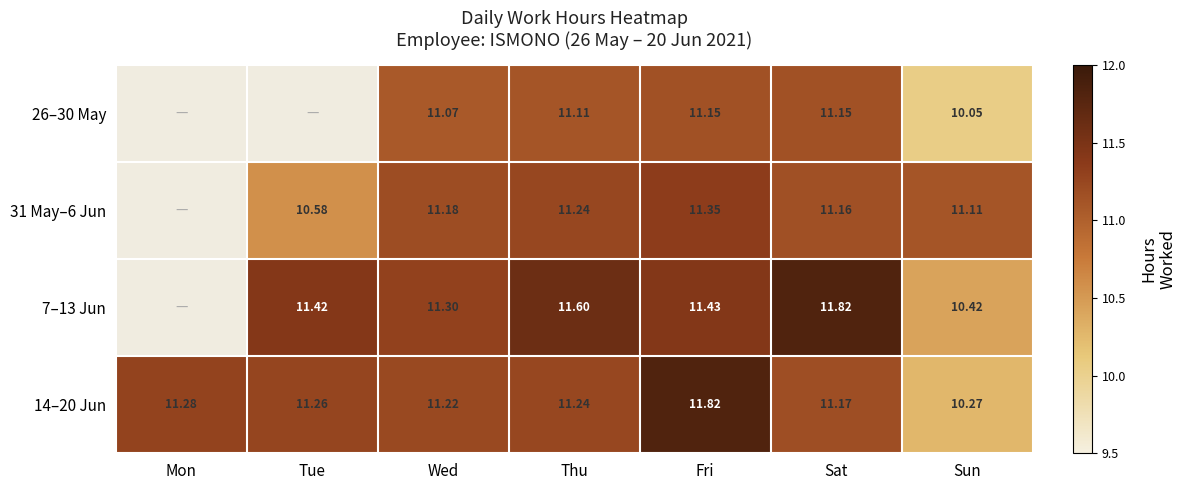

At which label does 14–20 Jun first exceed 11?

Mon